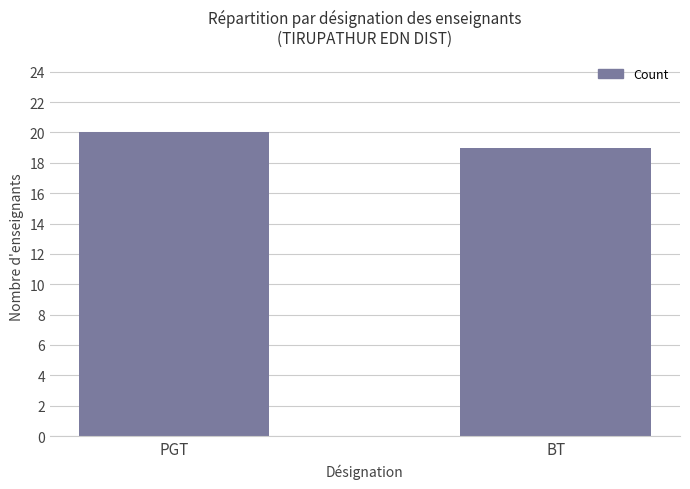

Does the chart contain any negative values?

No